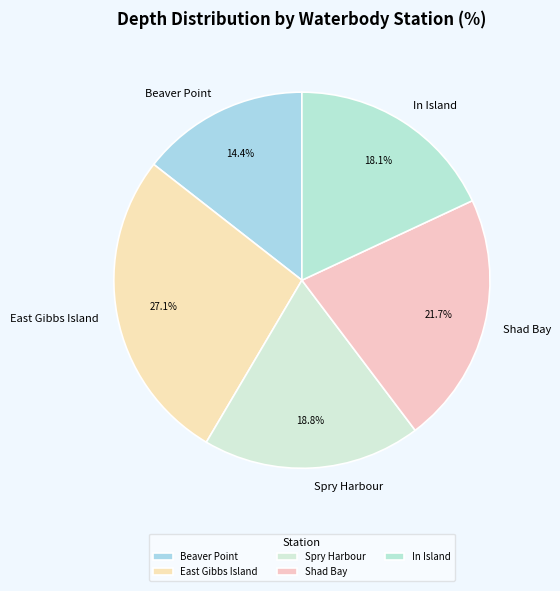

Rank the categories by value from lowest to highest.

Beaver Point, In Island, Spry Harbour, Shad Bay, East Gibbs Island